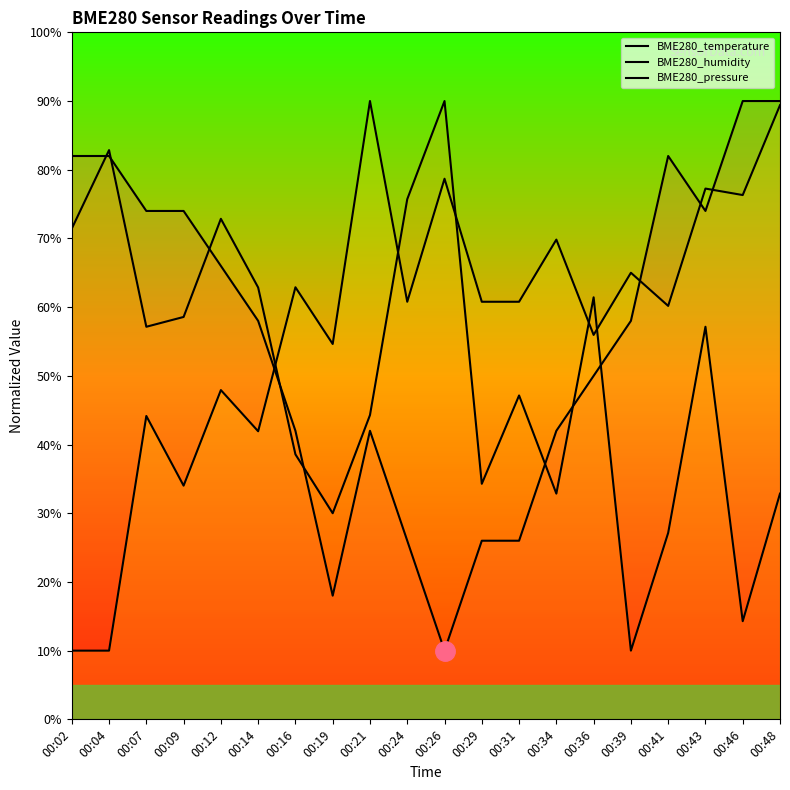

Is the value of BME280_temperature at 00:19 greater than the value of BME280_humidity at 00:36?

No